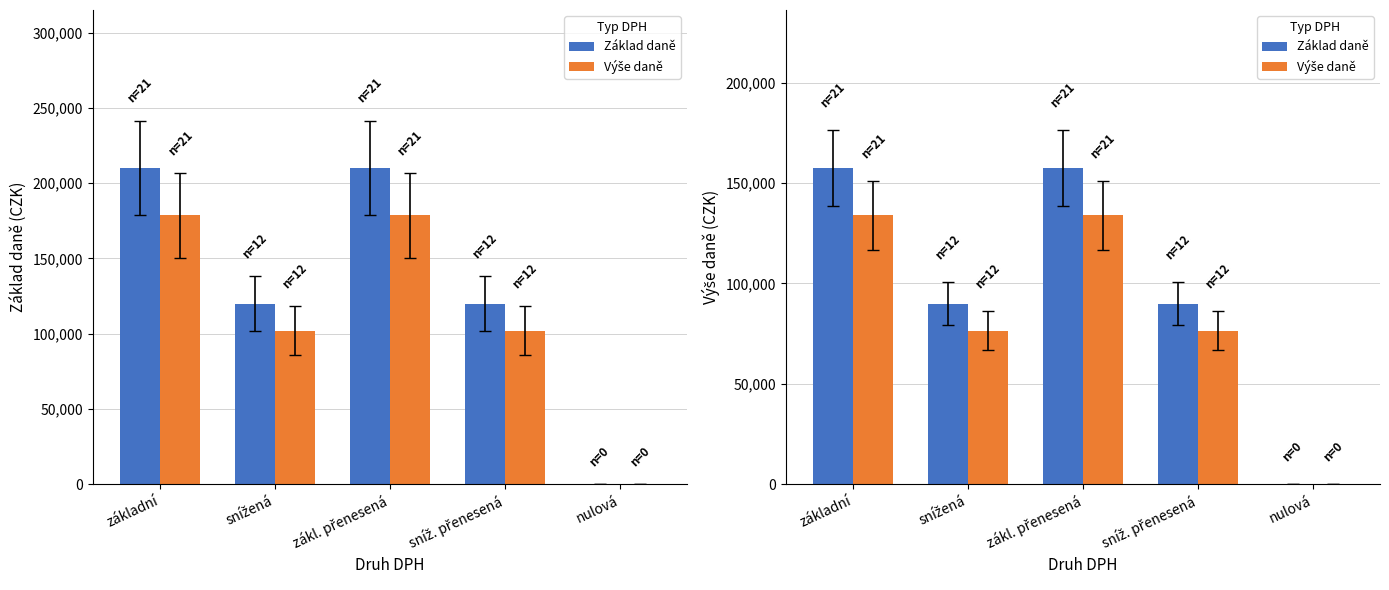

How many bars are there in total?

10